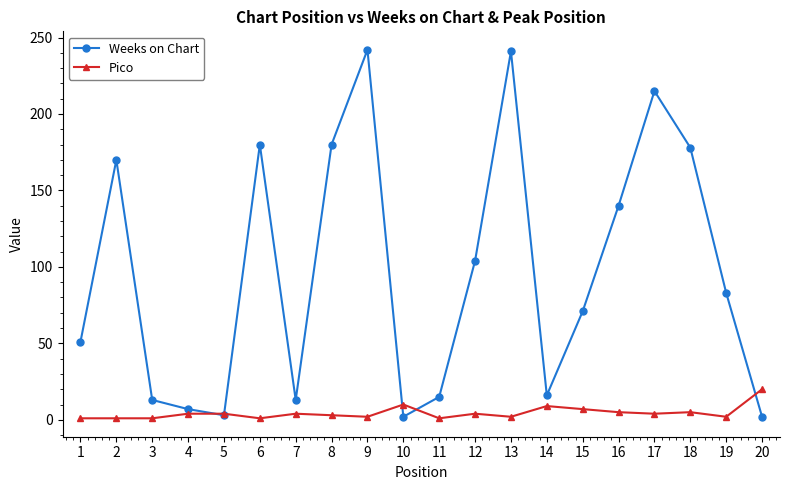

Is the value of Pico at 18 greater than the value of Weeks on Chart at 15?

No